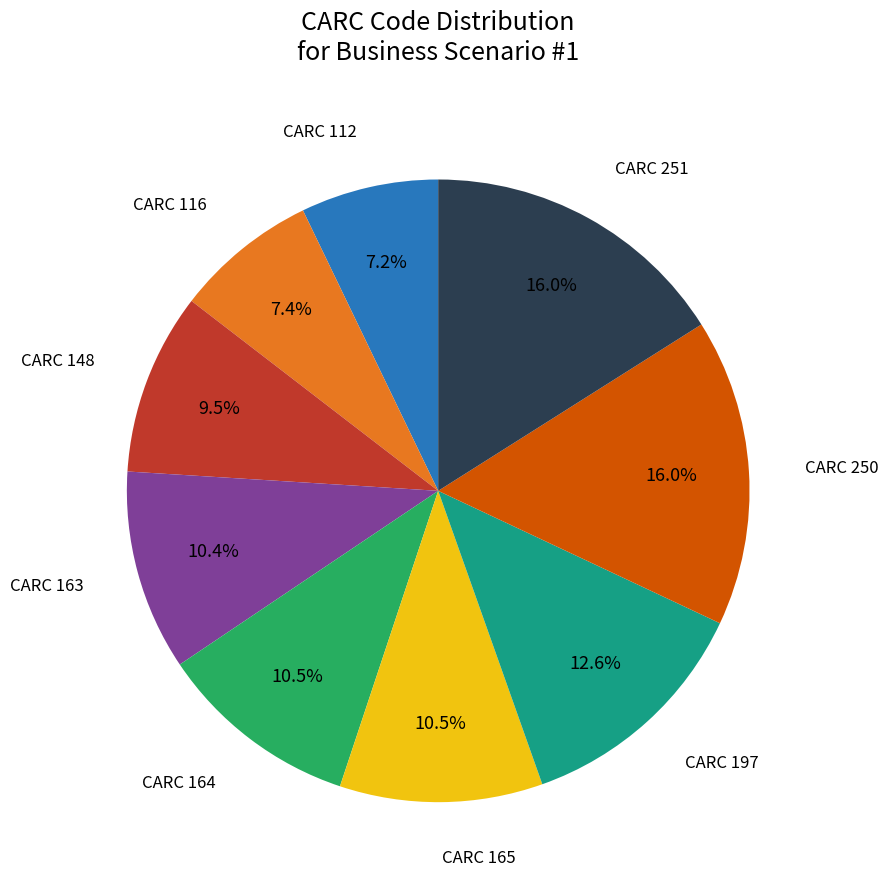

Does any single category account for the majority?

No